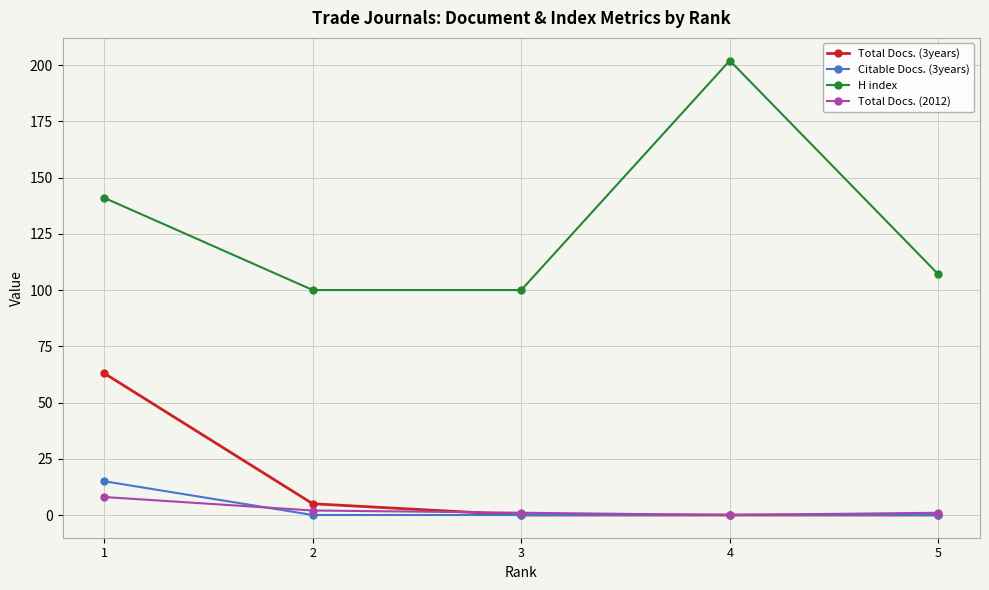

True or false: Citable Docs. (3years) has a value of 15 at 1.

True